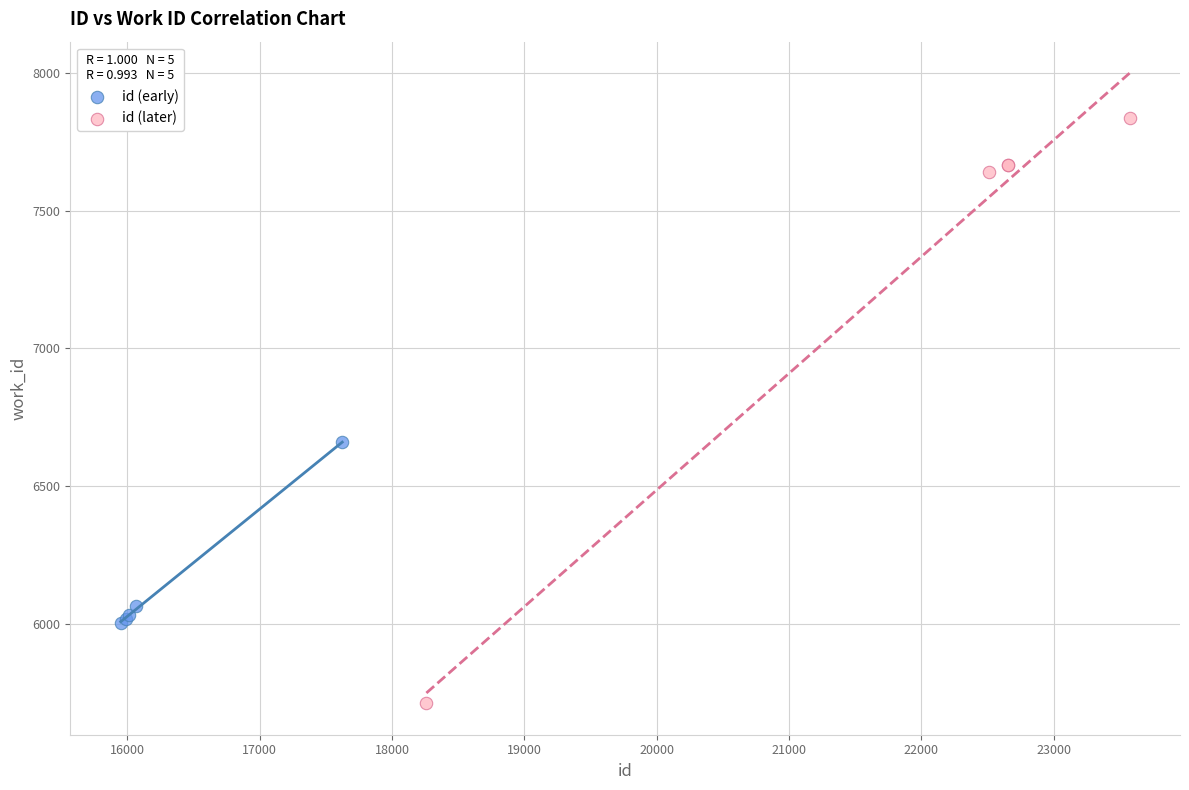

Which series reaches the minimum Y coordinate?

id (later)